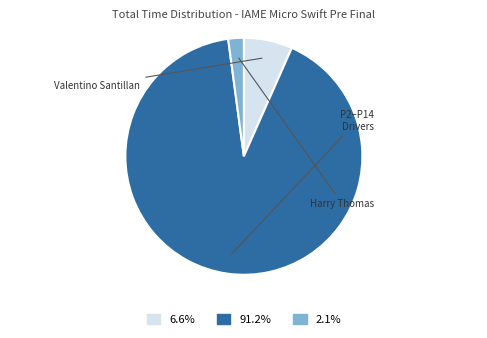

Is there a majority slice in this chart?

Yes